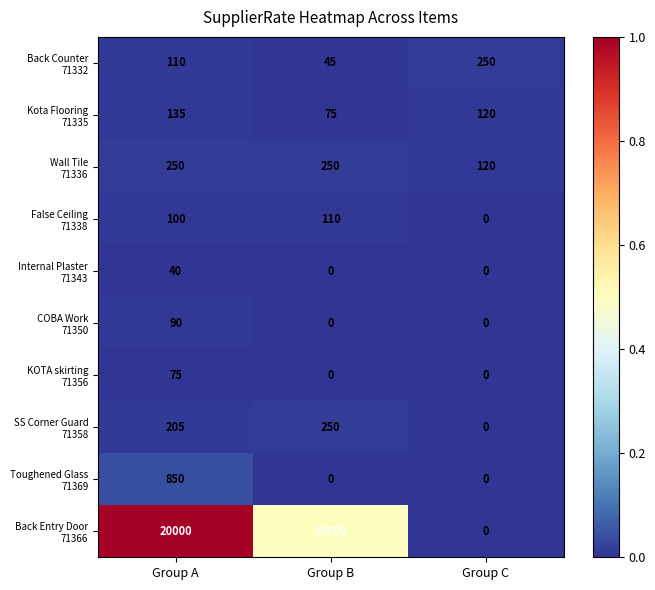

At which category is the sum across all series the highest?

Group A